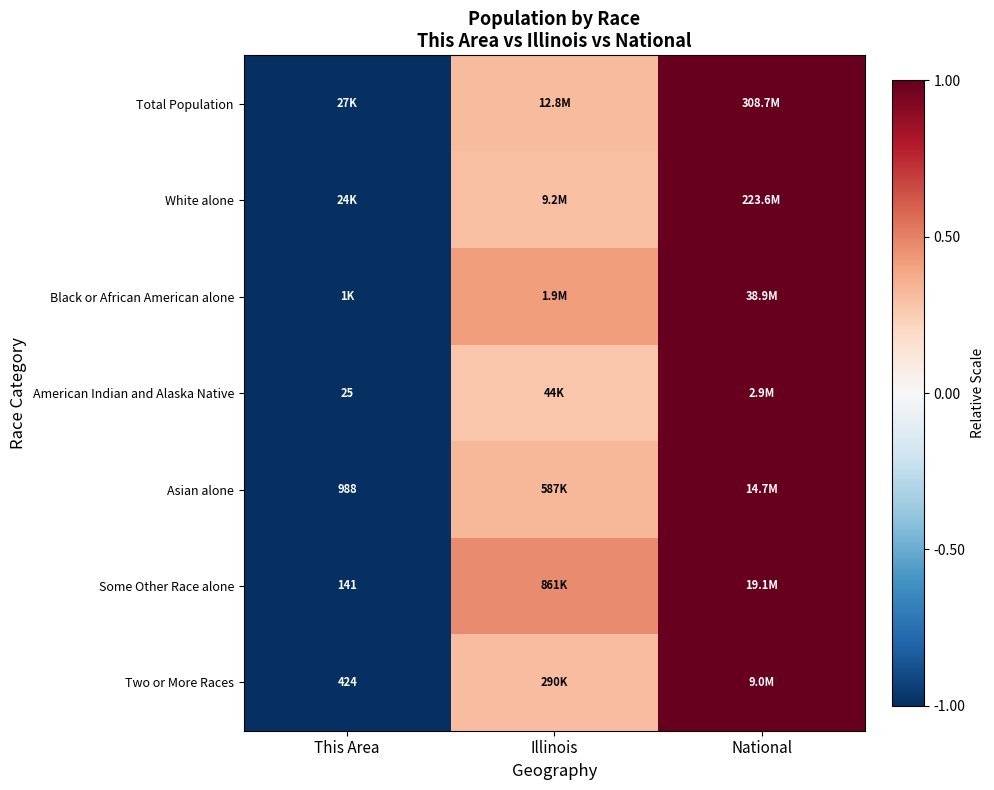

What is the lowest value of the Total Population series?

-1.0